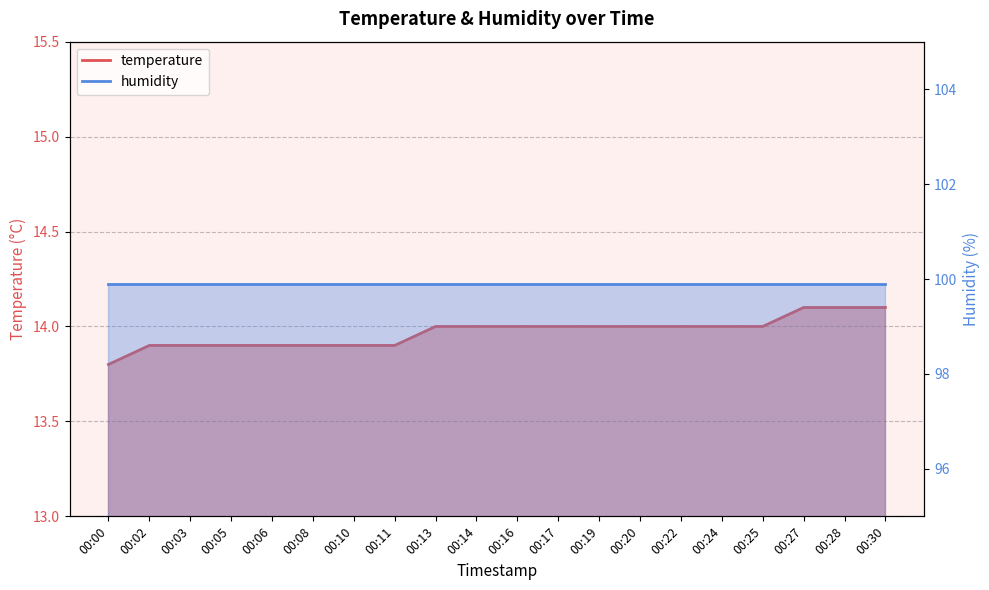

Reading left to right, what are all the values shown in this chart?

00:00=13.8	00:02=13.9	00:03=13.9	00:05=13.9	00:06=13.9	00:08=13.9	00:10=13.9	00:11=13.9	00:13=14.0	00:14=14.0	00:16=14.0	00:17=14.0	00:19=14.0	00:20=14.0	00:22=14.0	00:24=14.0	00:25=14.0	00:27=14.1	00:28=14.1	00:30=14.1